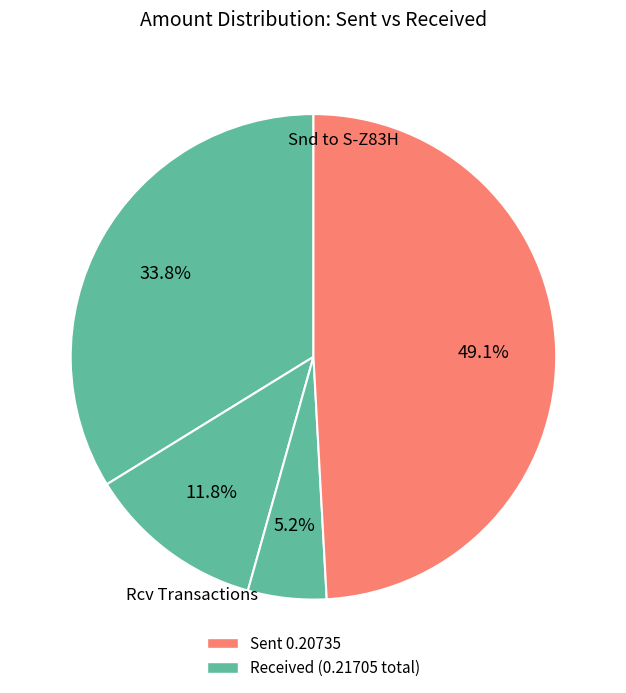

Count the number of slices in the pie.

4